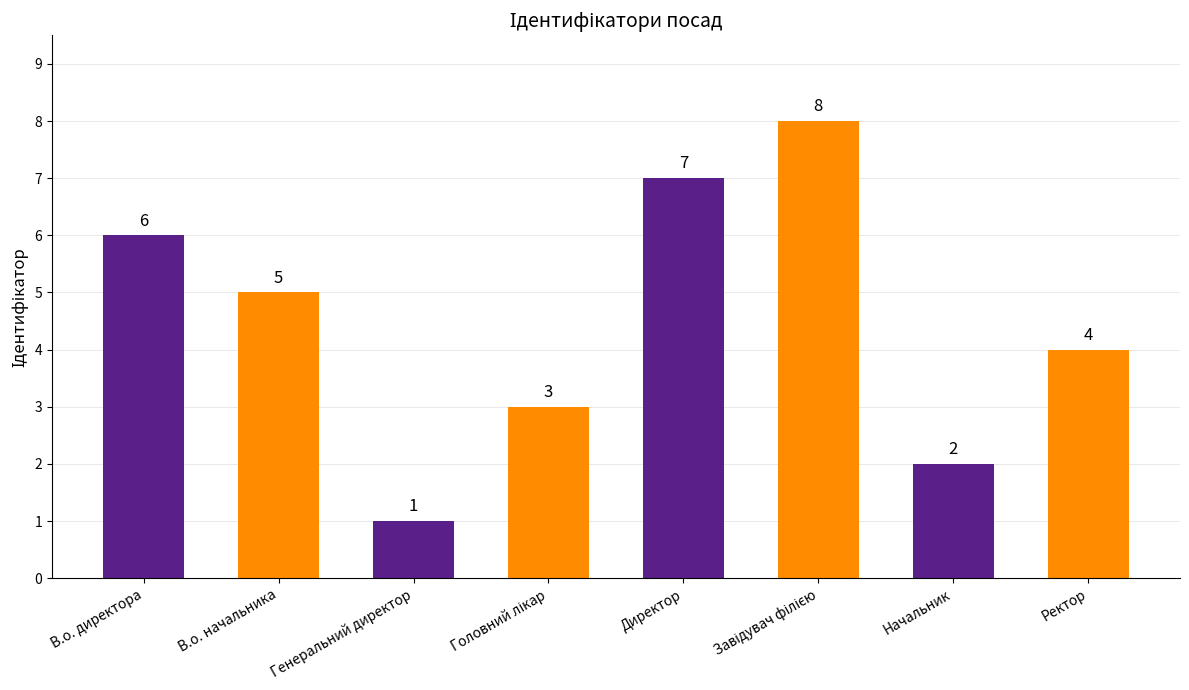

Reading left to right, list all the values displayed in this chart.

6	5	1	3	7	8	2	4